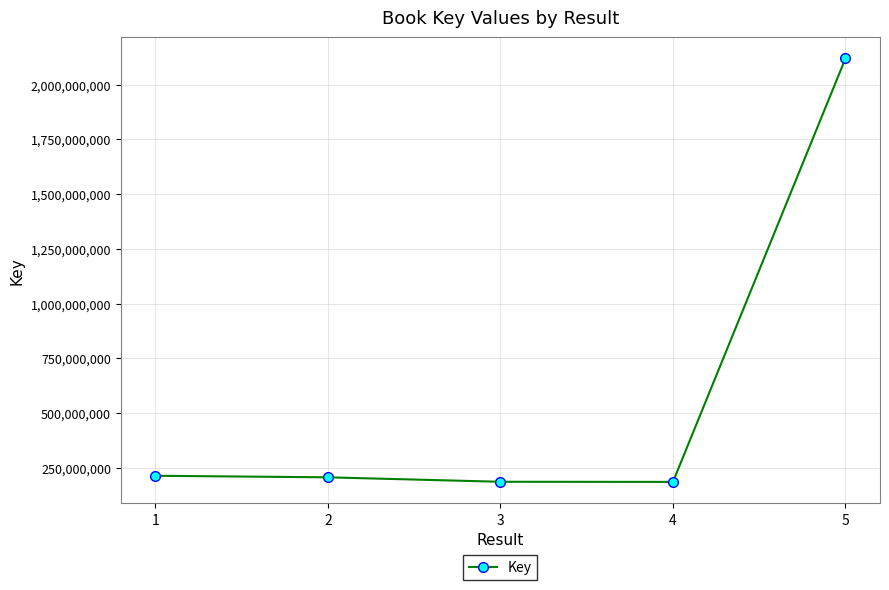

Where does the data first go above 206413255?

1